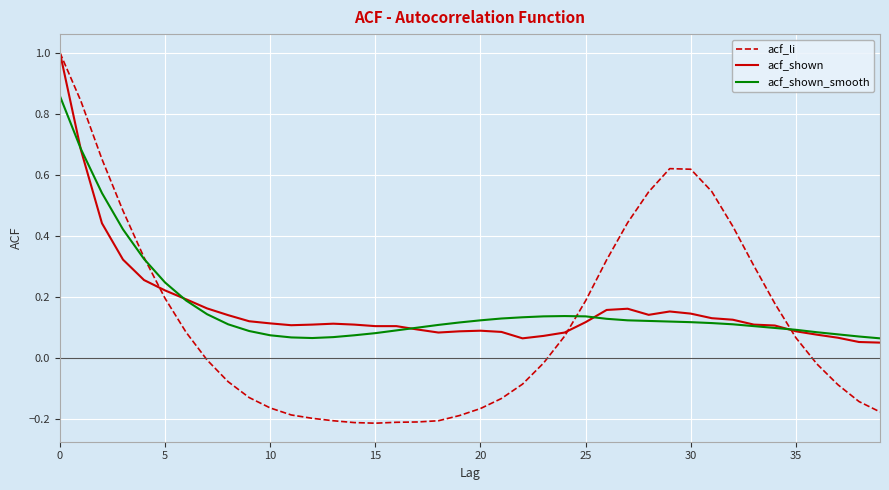

Which series has the largest range (max minus min)?

acf_li